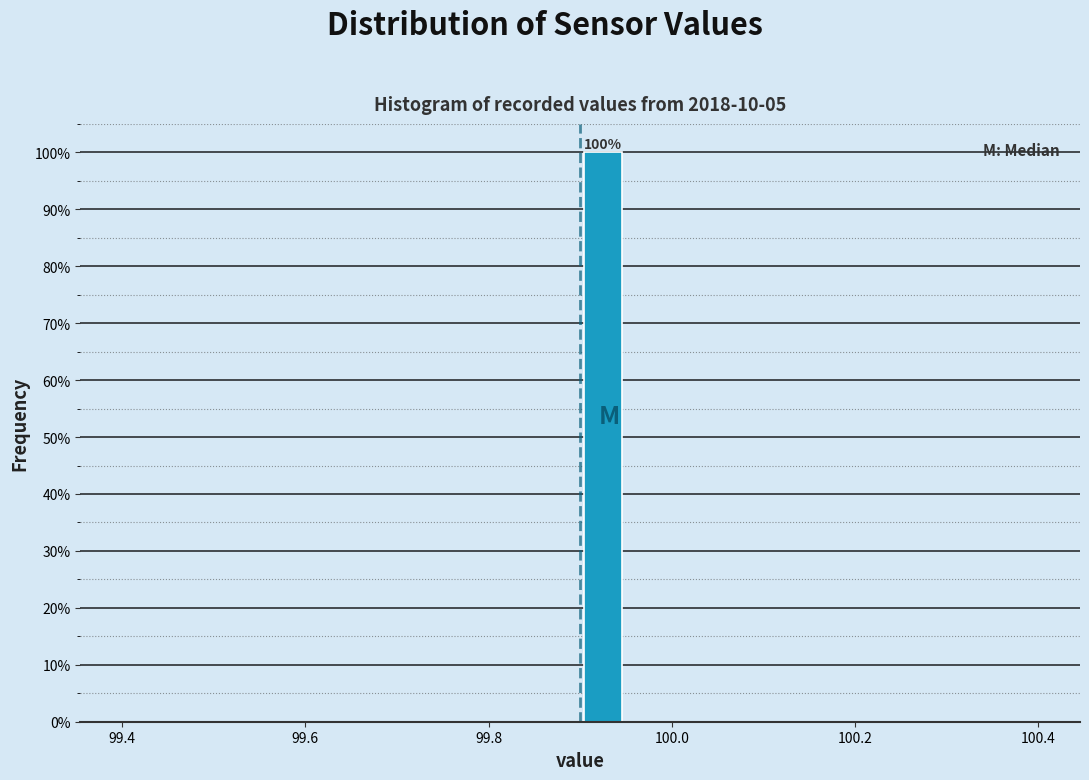

Around what value on the x-axis is the tallest bar? Give the approximate position of its centre, as read against the axis.

99.92